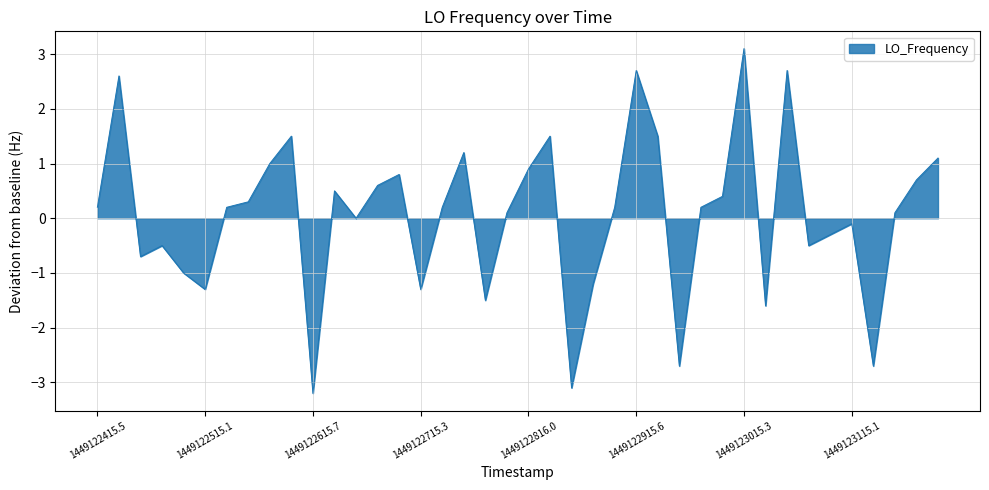

What is the minimum value shown in the chart?

-3.2